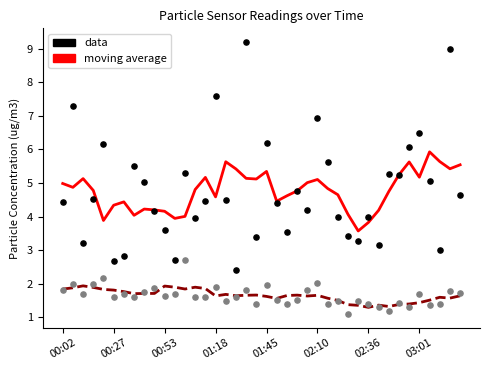

Which series has the largest Y range (max minus min)?

data (SDS_P1)